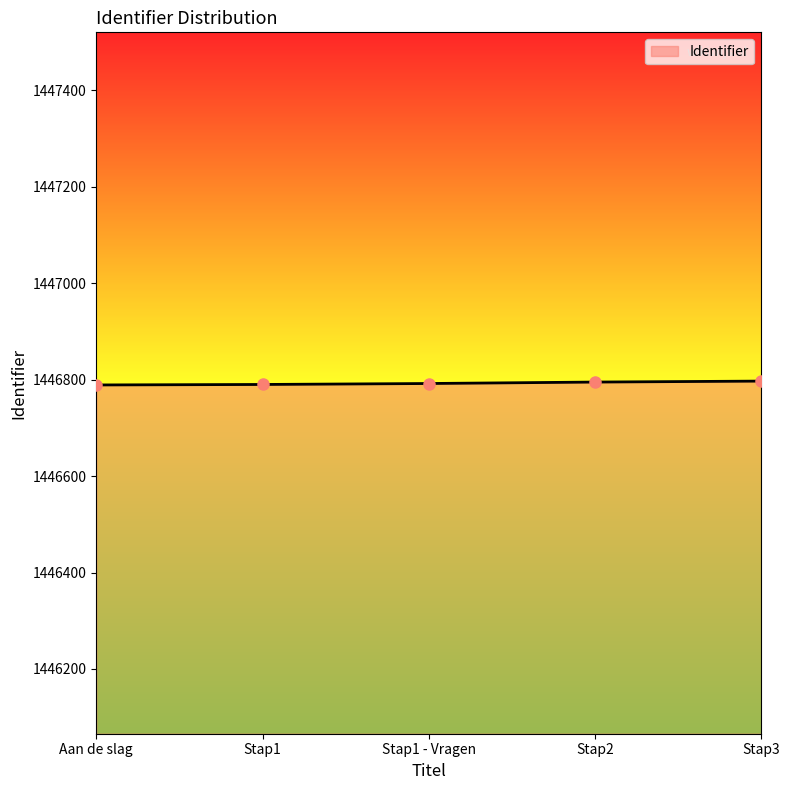

What is the greatest value displayed?

1446797